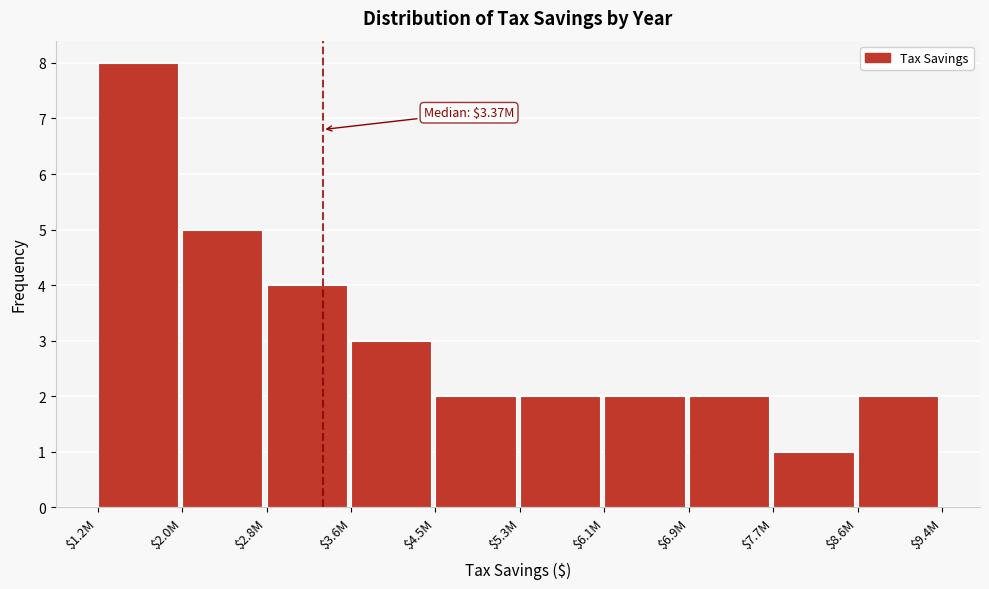

Reading left to right, extract all data points from this chart.

8	5	4	3	2	2	2	2	1	2